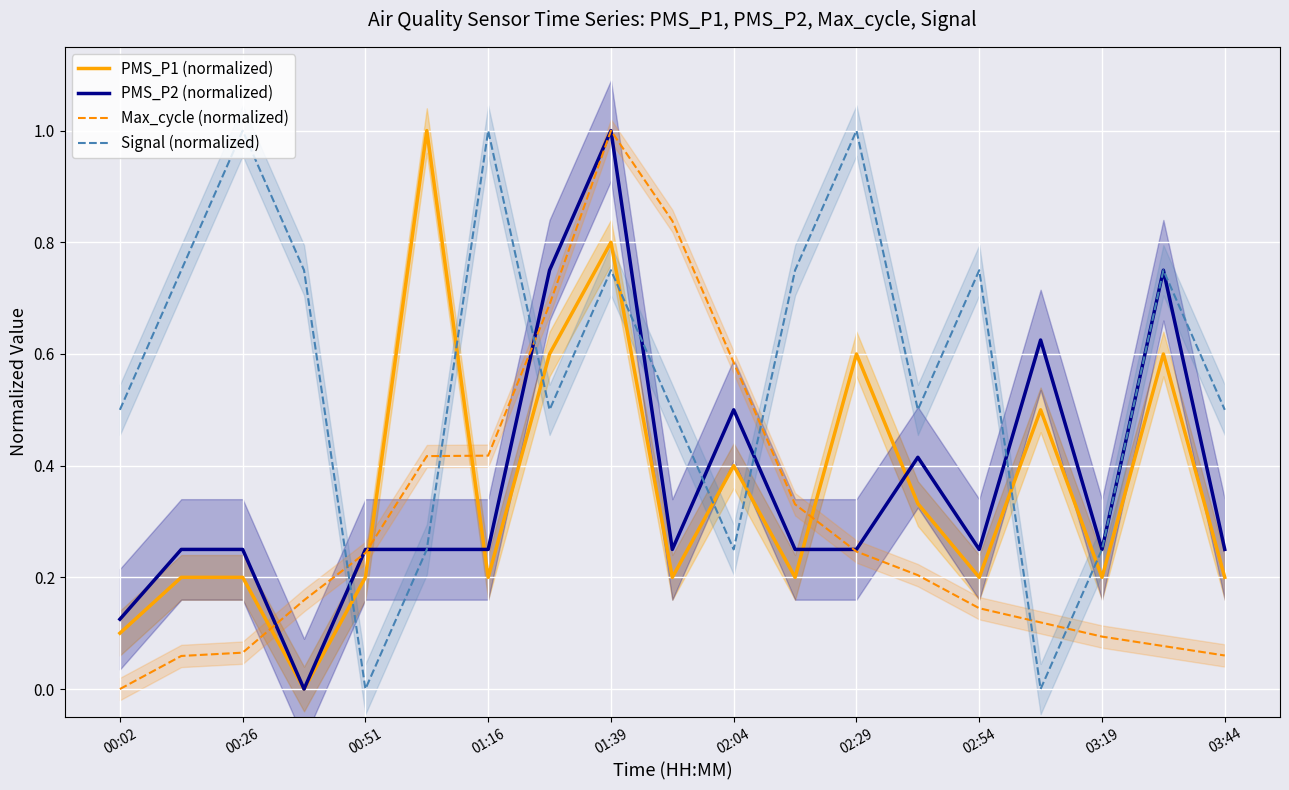

How many distinct data groups are displayed?

4